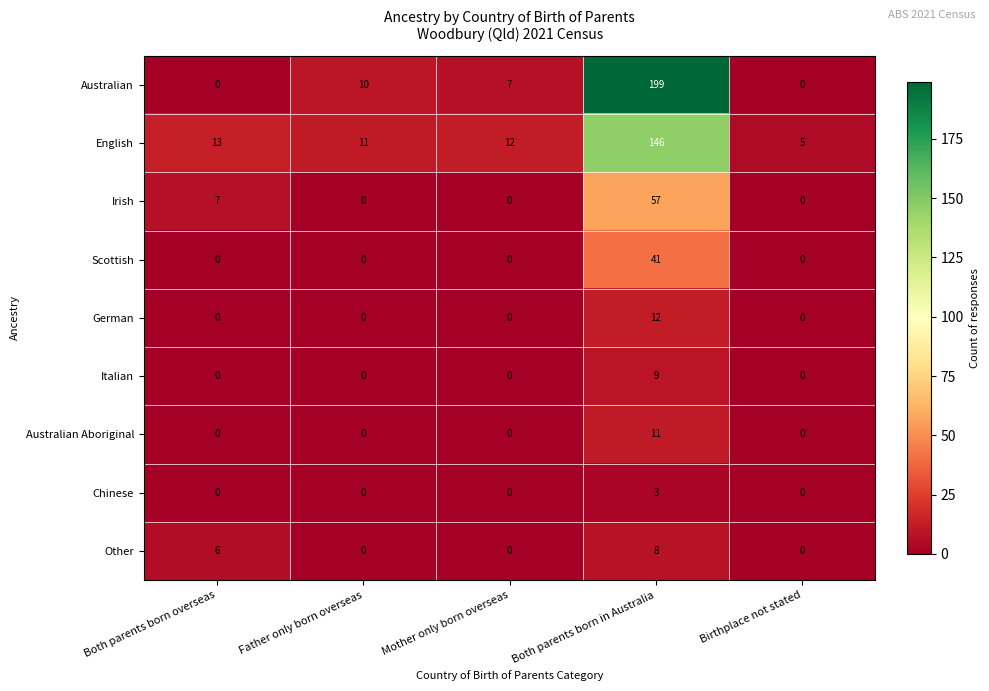

What is the total value across all series at Both parents born overseas?

26